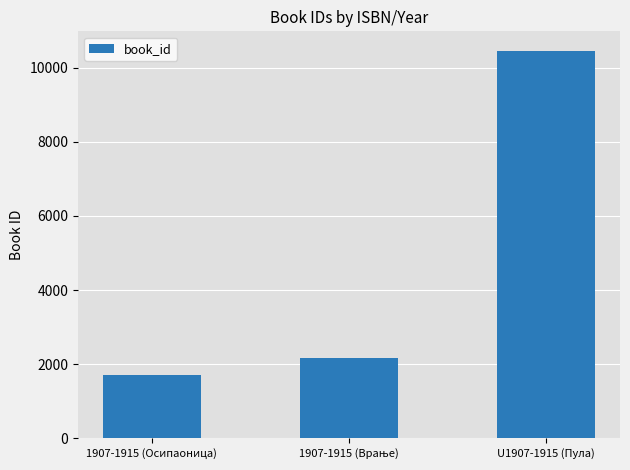

What is the value of the 2nd bar from the left?

2165